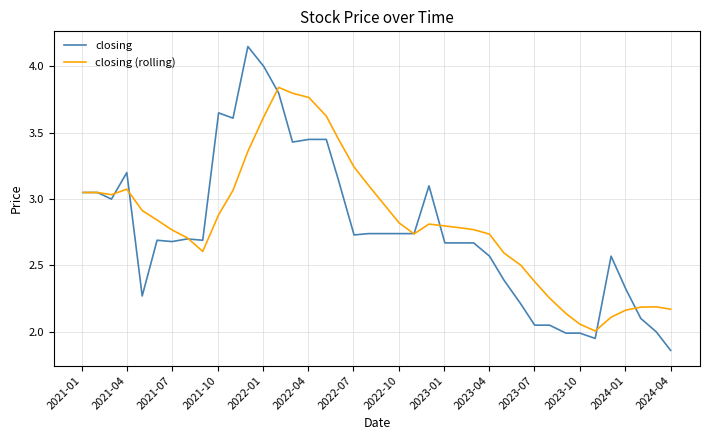

How many categories are shown in the chart?

40